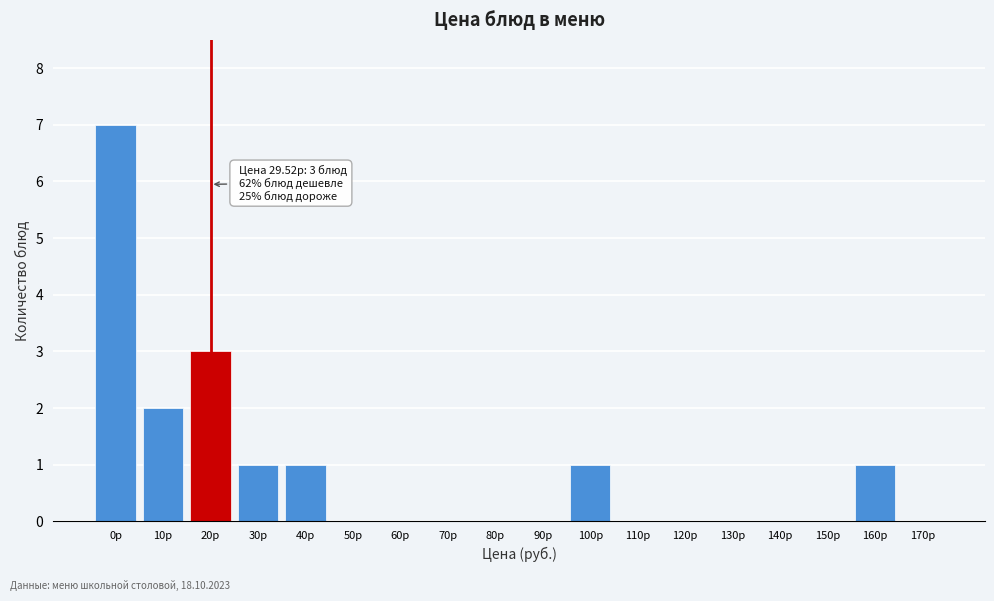

Reading right to left, what are all the values shown in this chart?

170р=0	160р=1	150р=0	140р=0	130р=0	120р=0	110р=0	100р=1	90р=0	80р=0	70р=0	60р=0	50р=0	40р=1	30р=1	20р=3	10р=2	0р=7